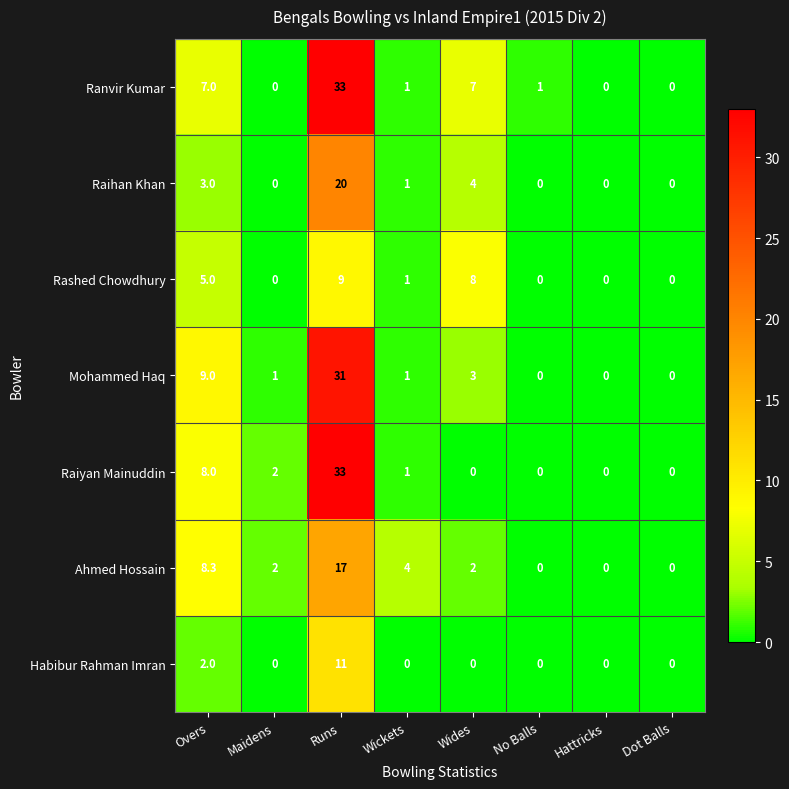

Which series changed the most between Overs and Runs?

Ranvir Kumar